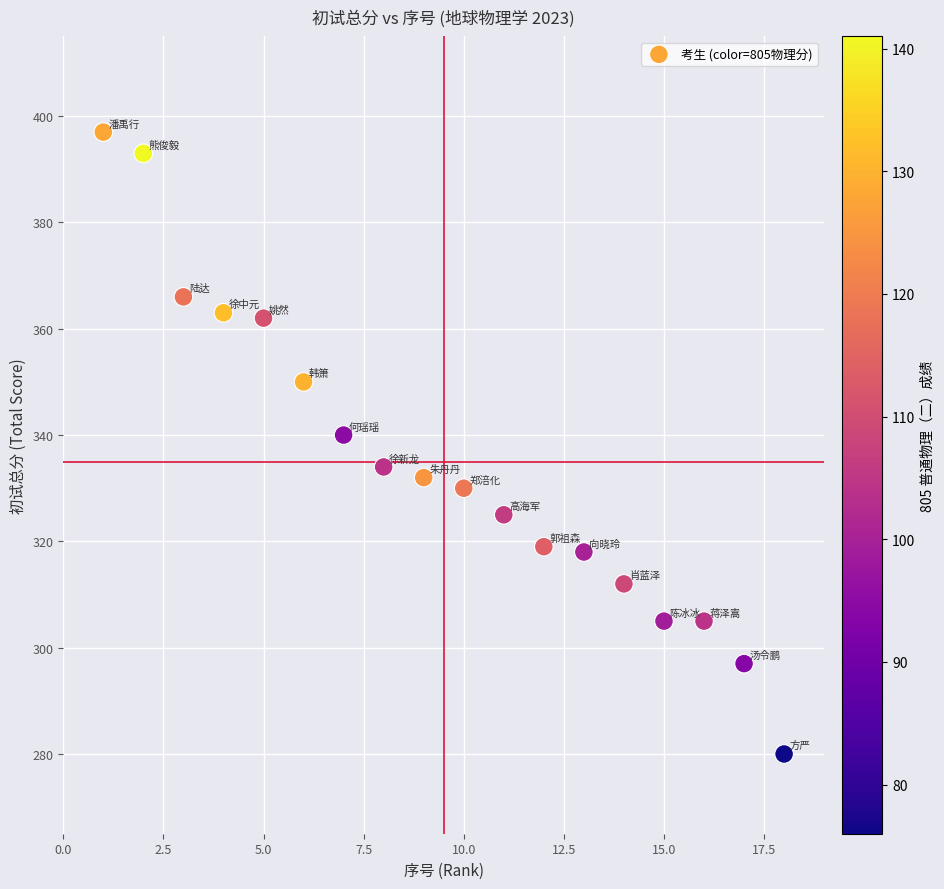

What is the range of Y values (max minus min)?

117